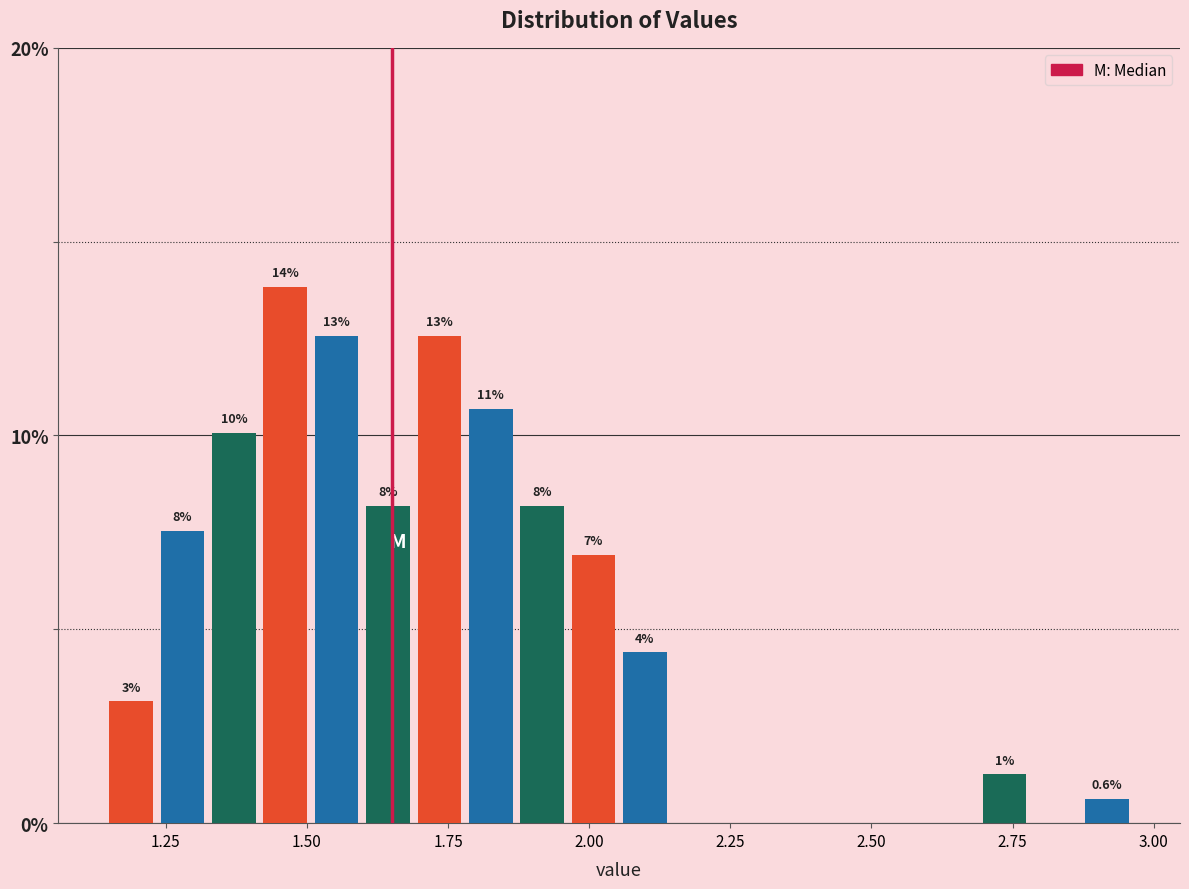

Read against the x-axis, roughly where is the centre of the tallest bar?

1.45